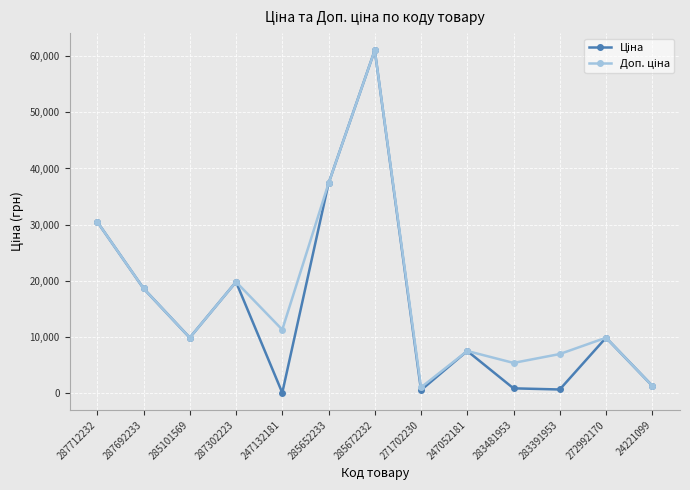

How many lines are shown in the chart?

2